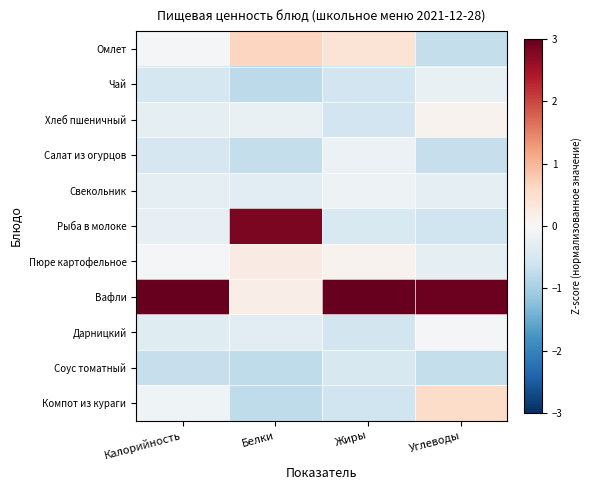

Which series has the largest total across all categories?

Вафли